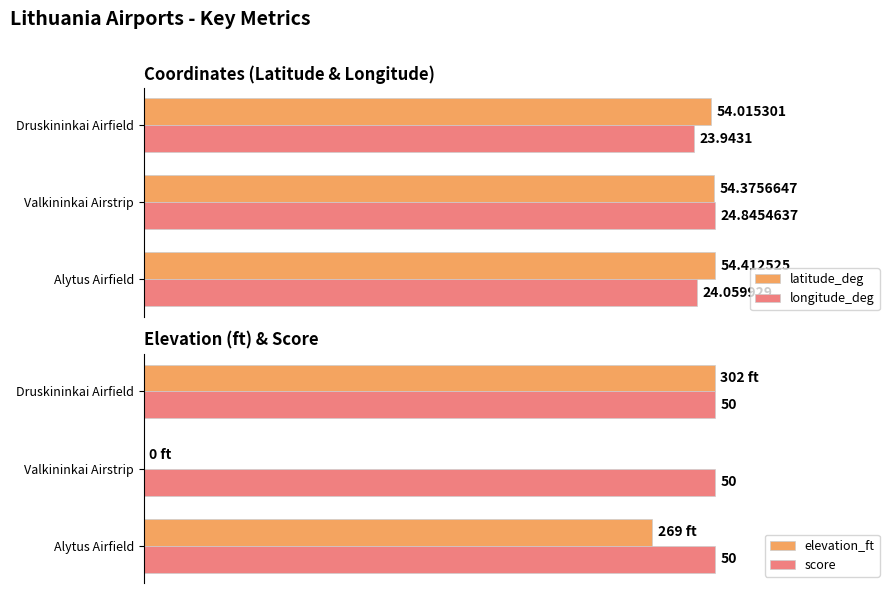

How many groups of bars are there?

3